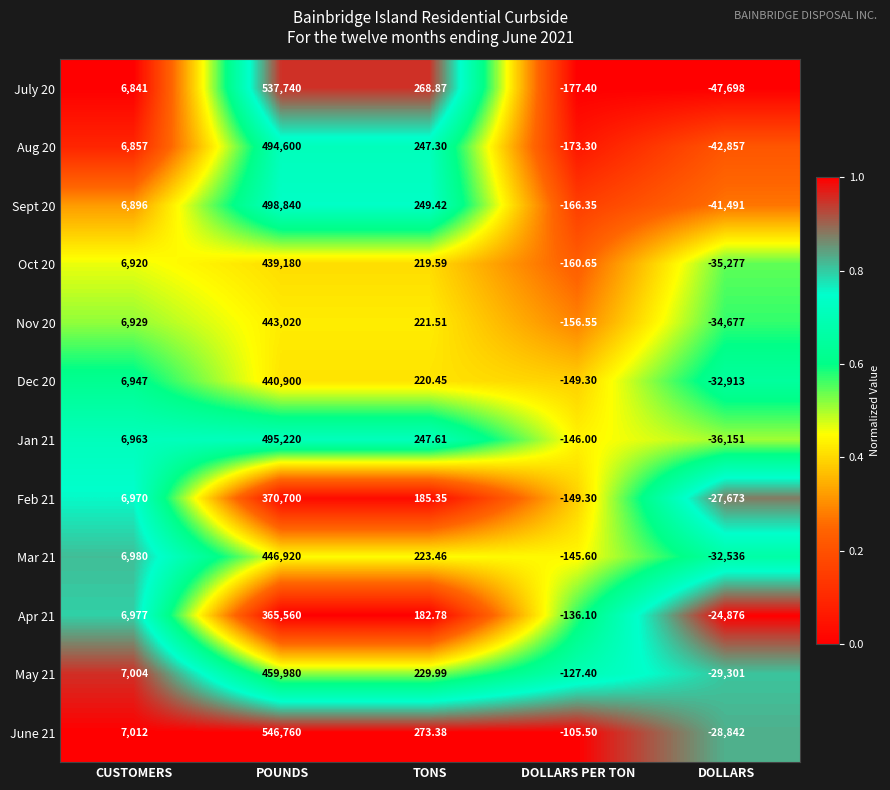

Where does the Mar 21 series first go above 223?

CUSTOMERS